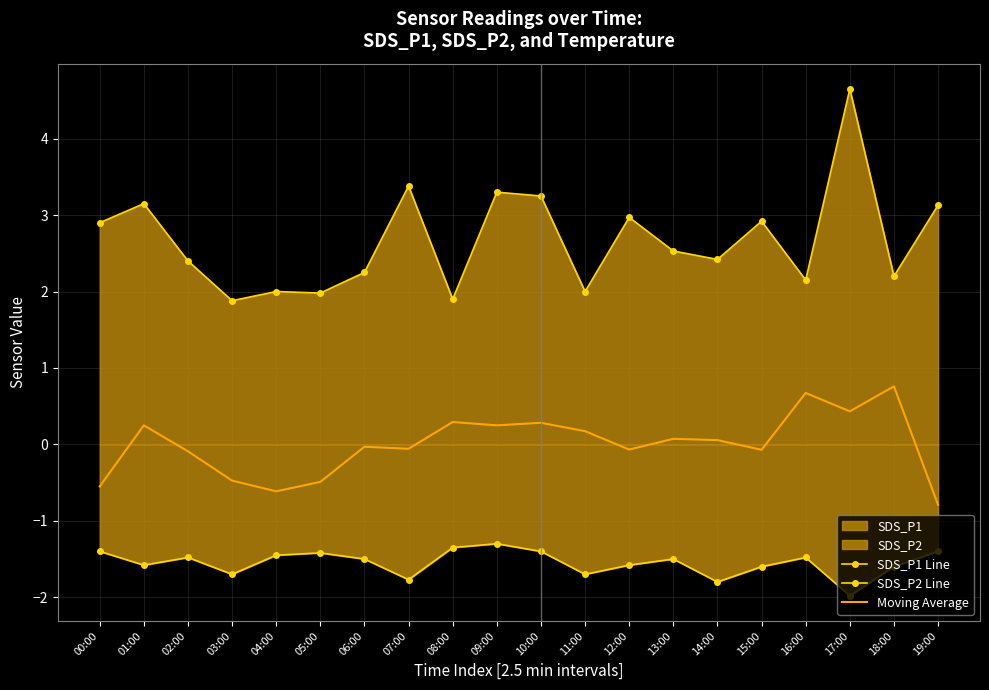

How many lines are shown in the chart?

3